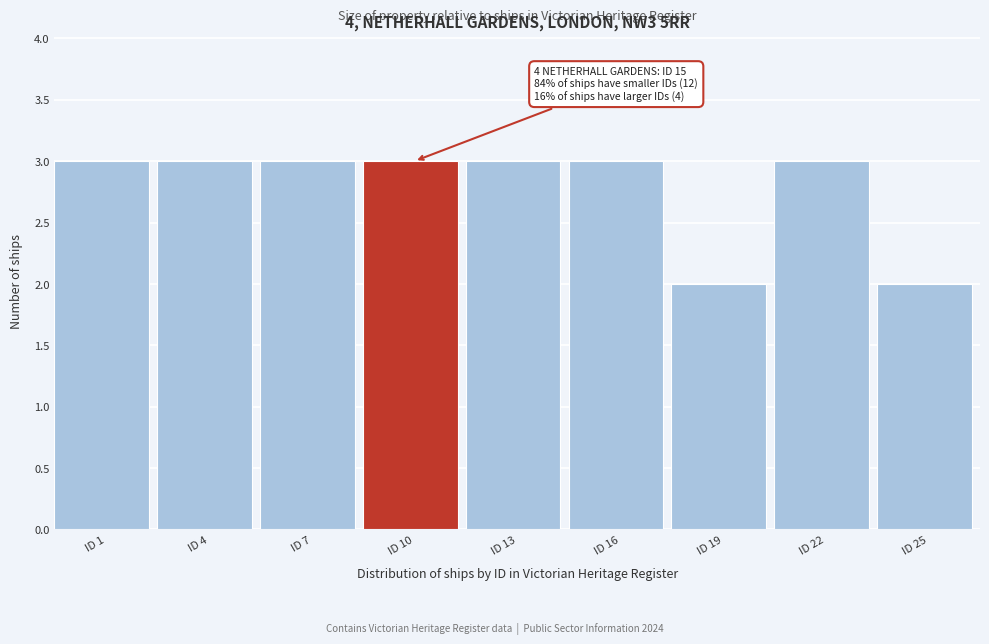

Reading right to left, list all the values displayed in this chart.

2	3	2	3	3	3	3	3	3